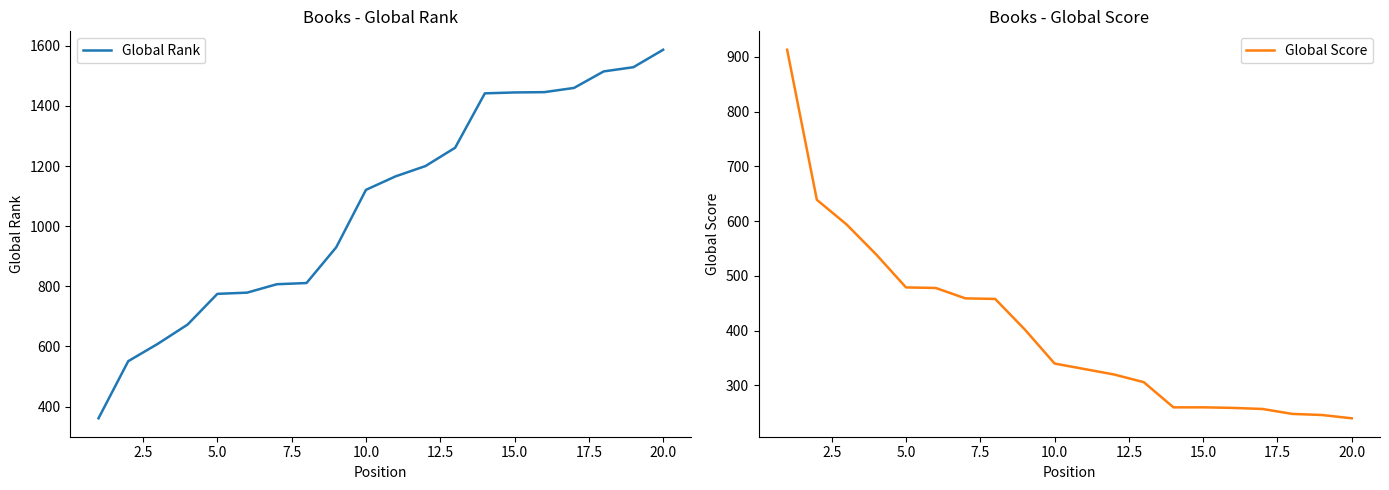

How many values in the Global Score series exceed 340?

9